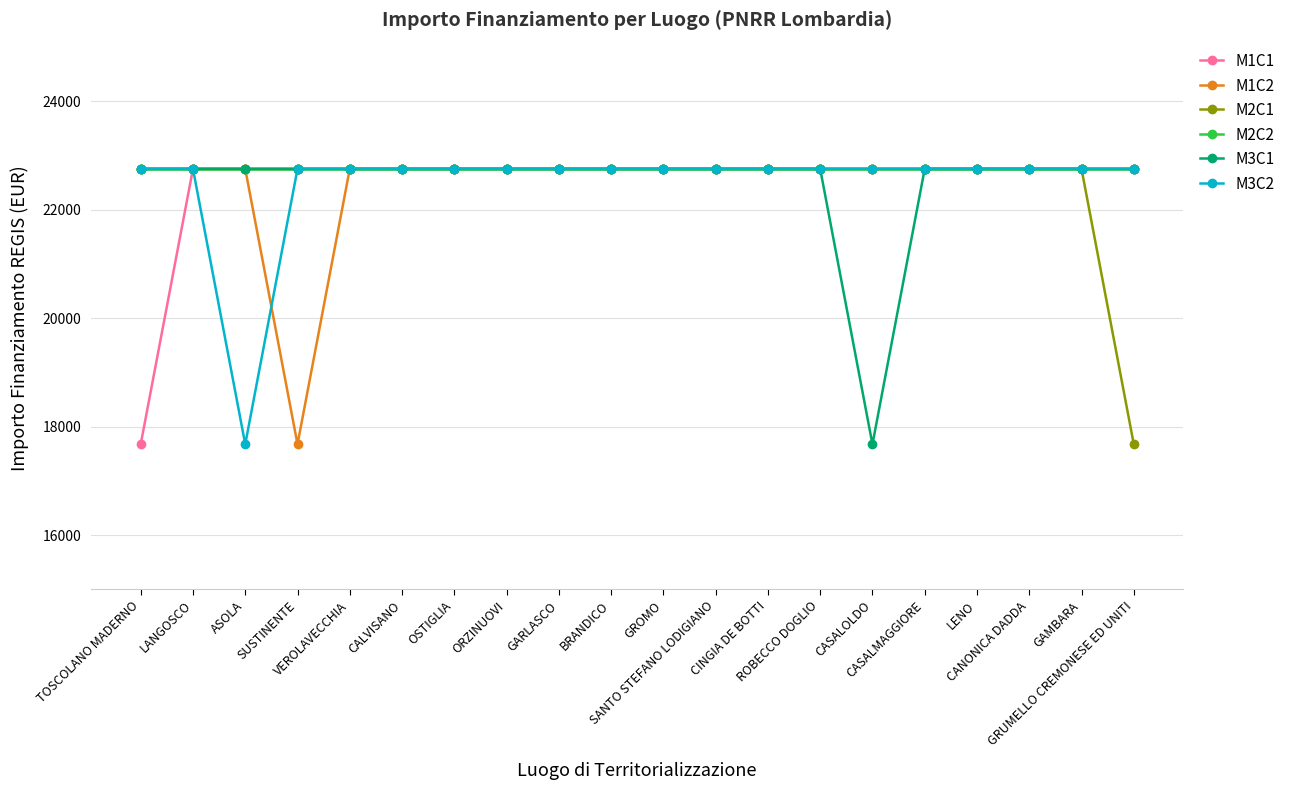

What is the sum of the M3C2 values at LENO and SUSTINENTE?

45500.0